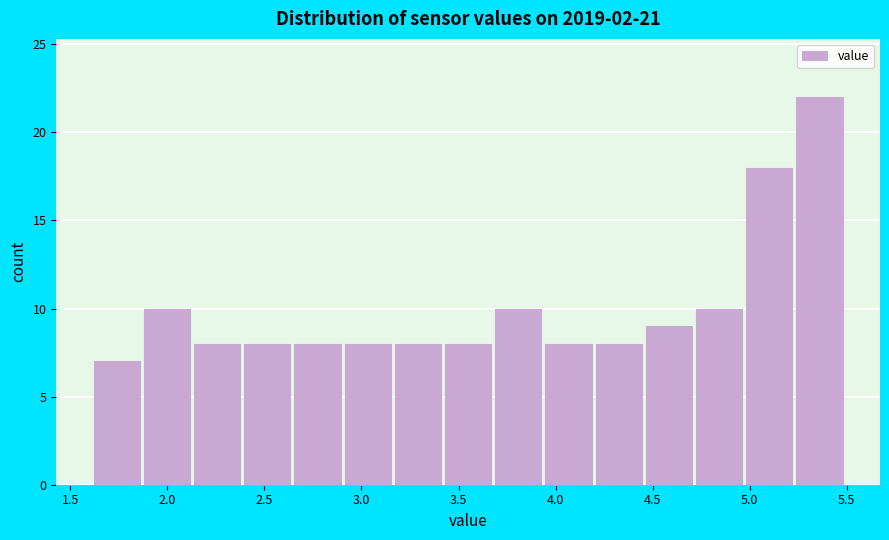

Reading left to right, transcribe this chart: for each bar, give the range it covers on the x-axis and its height. Neither the bar edges nor the heights are printed on the chart, so give them approximately, as read against the axes.

1.60 to 1.90: 7
1.90 to 2.15: 10
2.15 to 2.40: 8
2.40 to 2.65: 8
2.65 to 2.90: 8
2.90 to 3.15: 8
3.15 to 3.45: 8
3.45 to 3.70: 8
3.70 to 3.95: 10
3.95 to 4.20: 8
4.20 to 4.45: 8
4.45 to 4.70: 9
4.70 to 5.00: 10
5.00 to 5.25: 18
5.25 to 5.50: 22